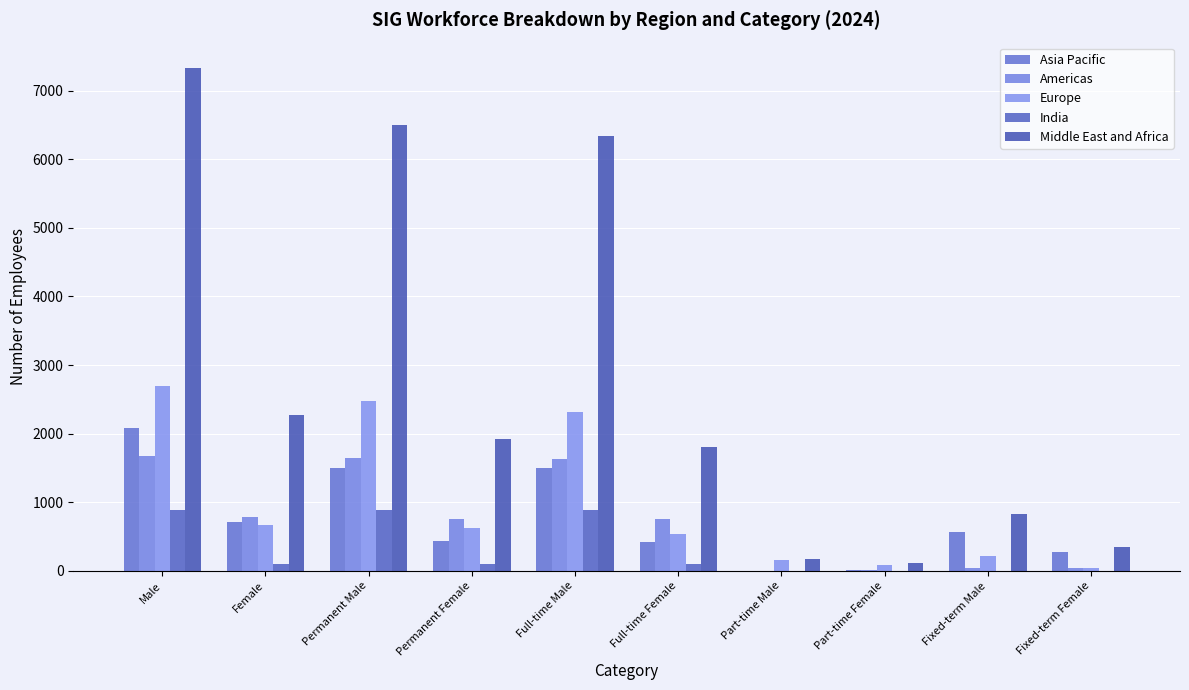

What is the lowest value of the Asia Pacific series?

4